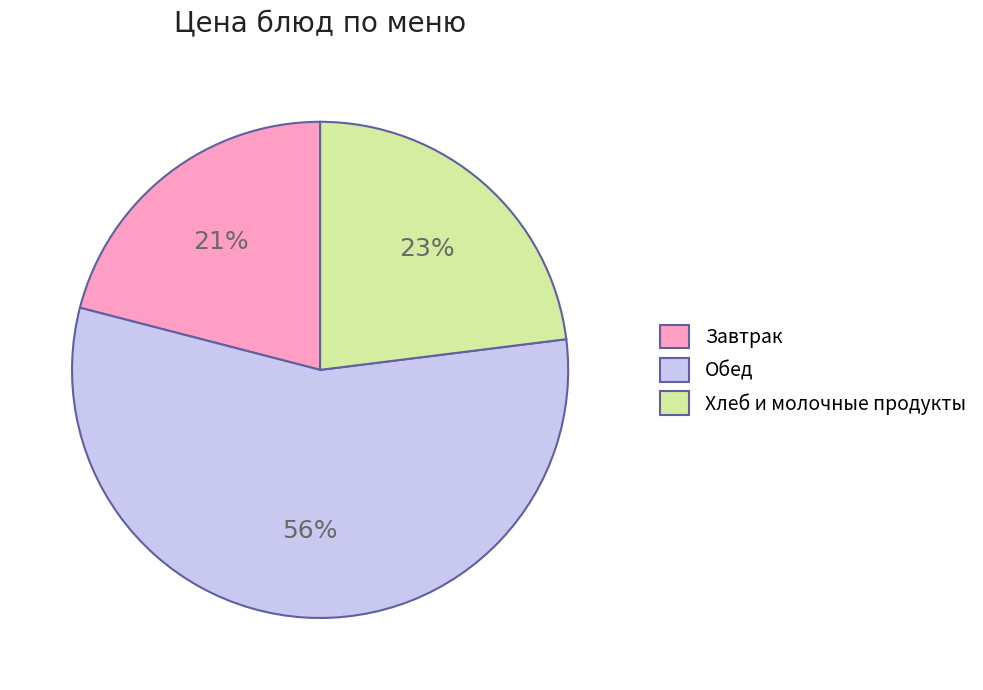

Does Завтрак represent more than half of the total?

No